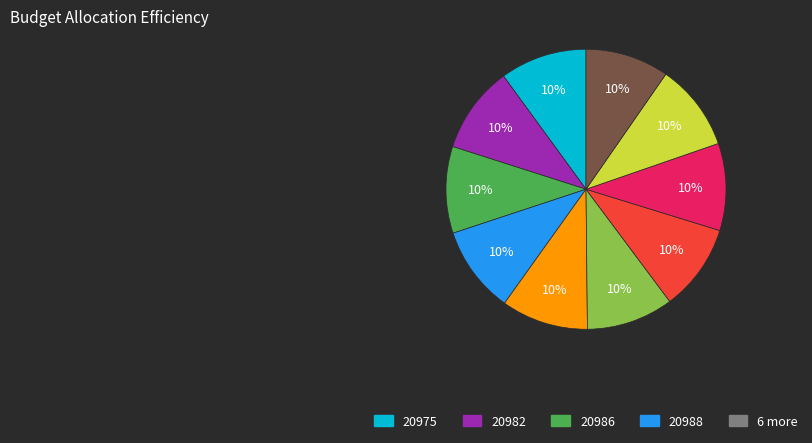

Is there any slice that represents more than half of the pie?

No